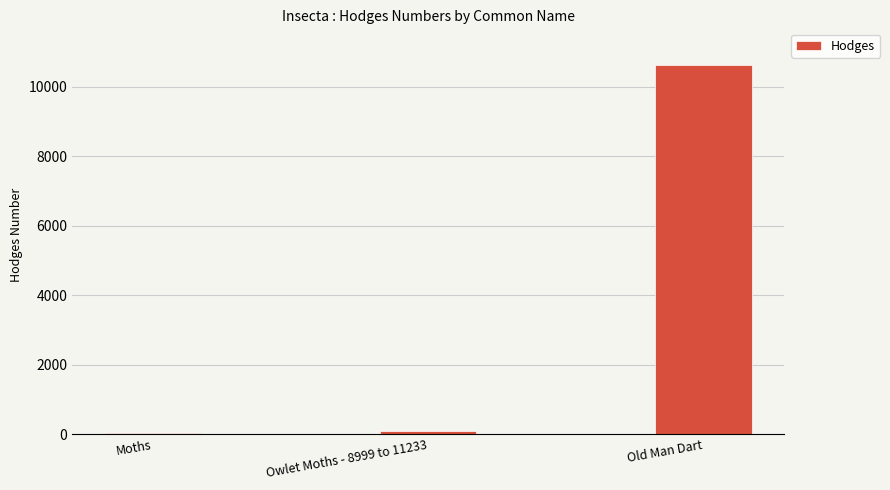

Reading right to left, extract all data points from this chart.

10641.0	93.5	29.0